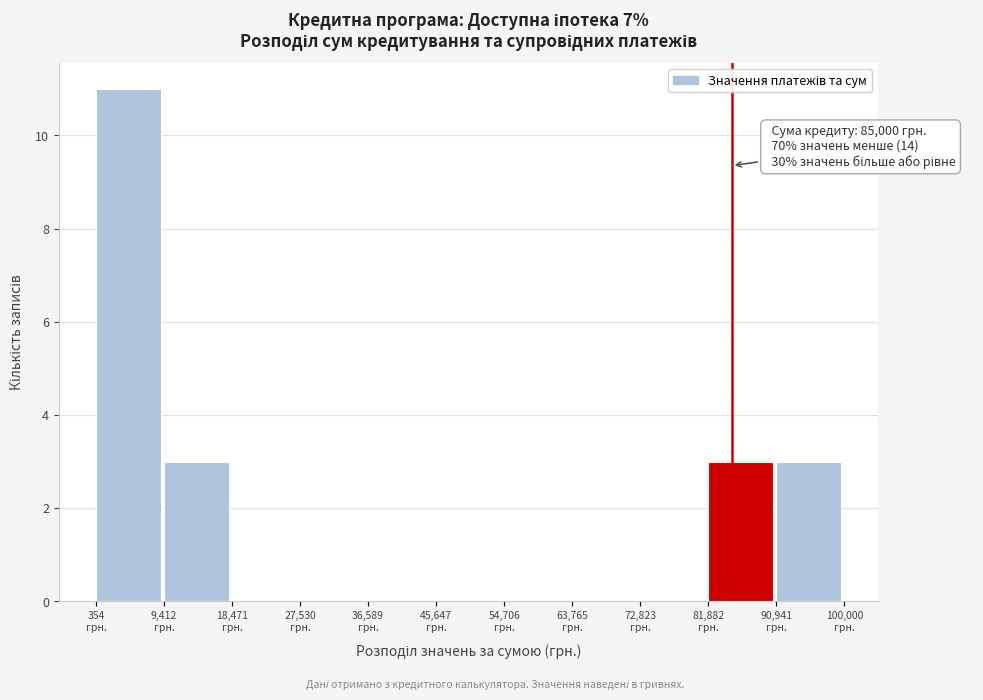

Which range on the x-axis has the tallest bar?

0 to 9000